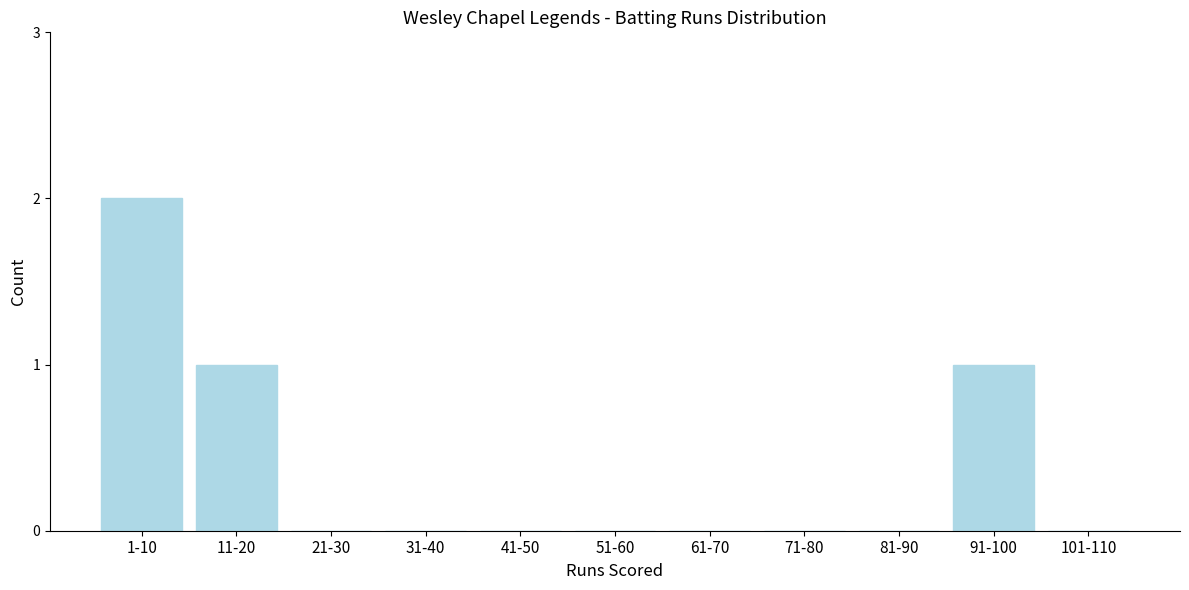

Reading left to right, list all the values displayed in this chart.

1-10=2	11-20=1	21-30=0	31-40=0	41-50=0	51-60=0	61-70=0	71-80=0	81-90=0	91-100=1	101-110=0